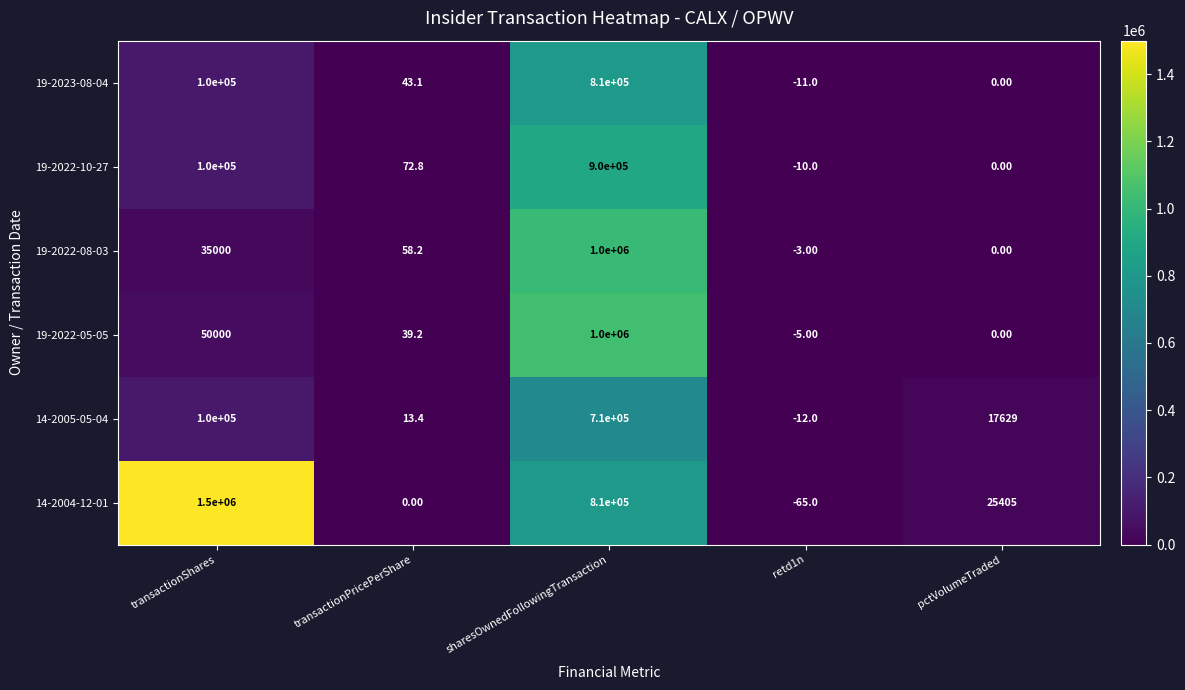

Where is 14-2005-05-04 nearest to the value 354994?

transactionShares